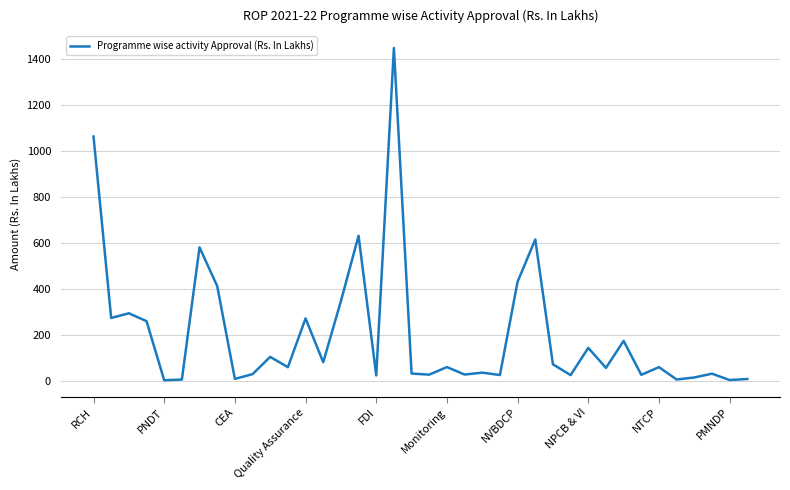

What is the maximum value shown in the chart?

1449.9